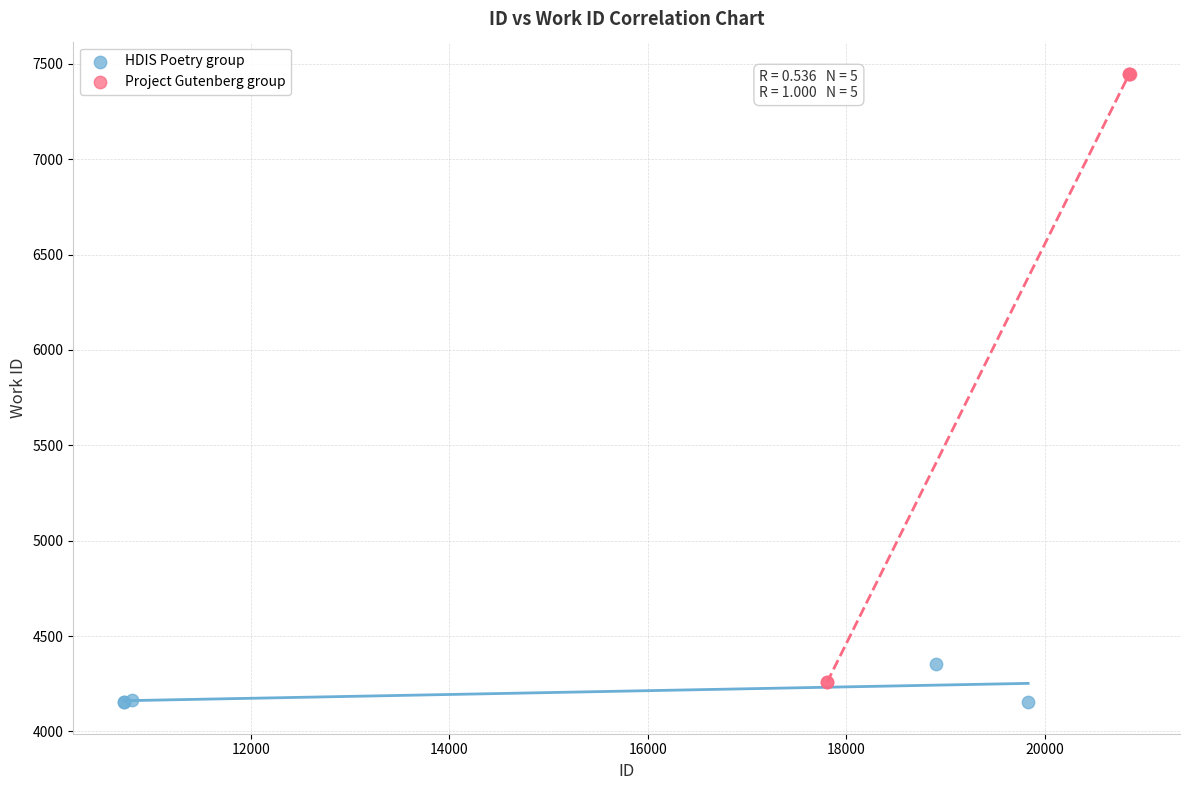

Which series has the largest Y range (max minus min)?

Project Gutenberg group